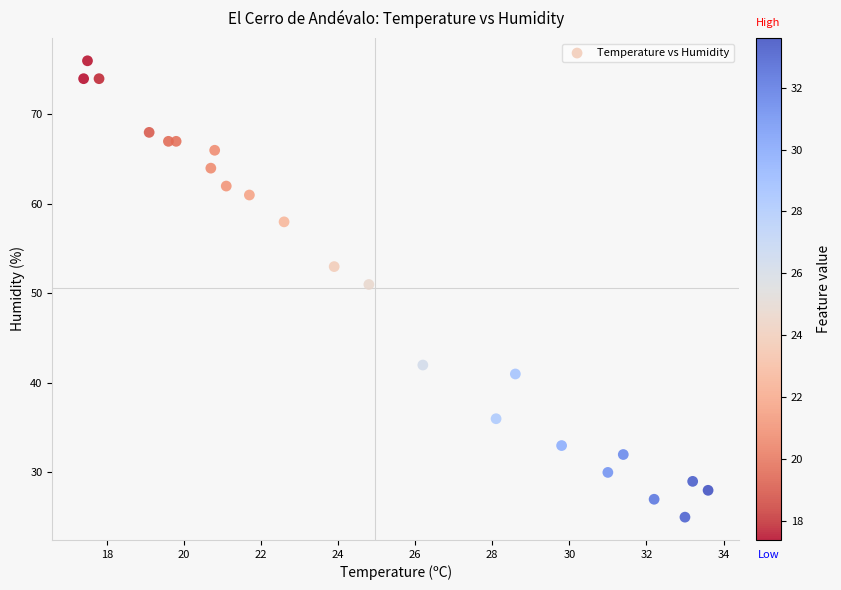

What is the range of Y values (max minus min)?

51